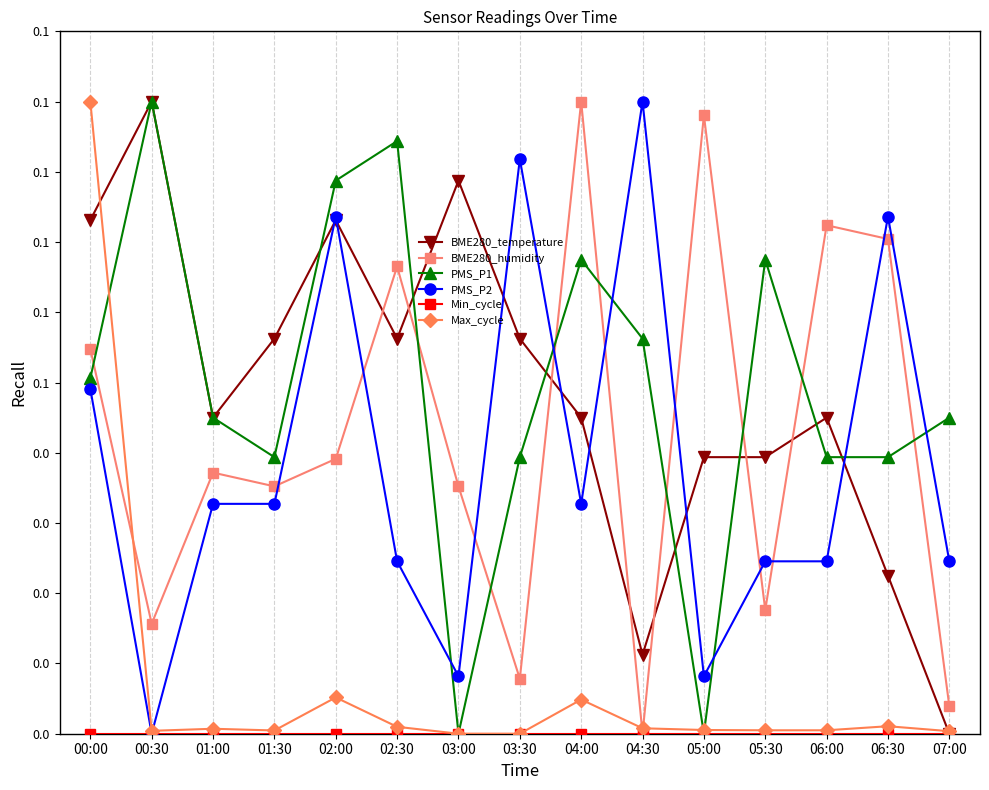

In BME280_temperature, how many points are higher than both neighbors (excluding endpoints)?

4